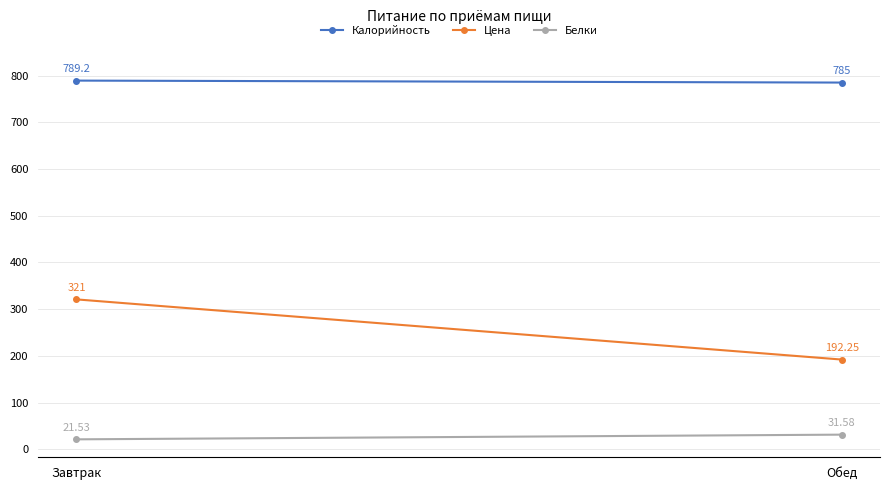

Which category has the highest value across all series?

Завтрак